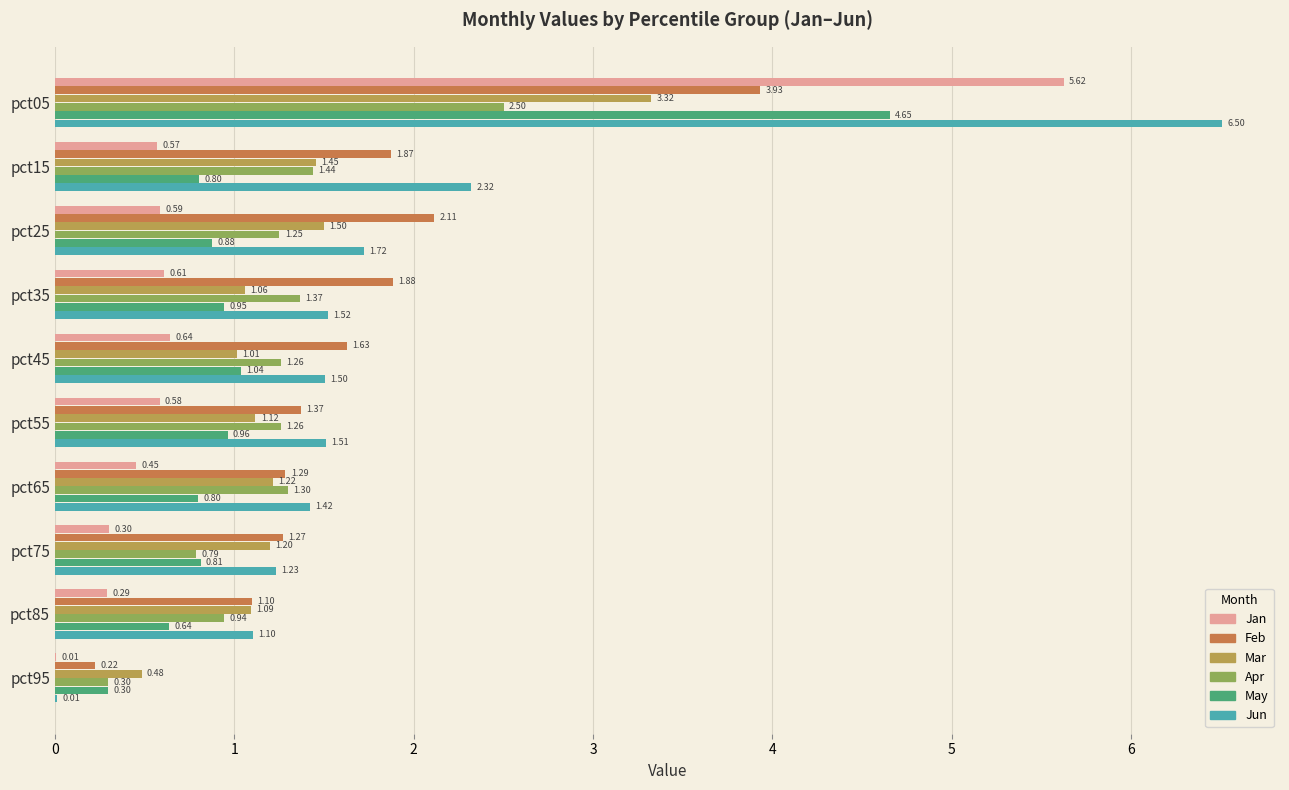

What is the sum of all Jan values?

9.7